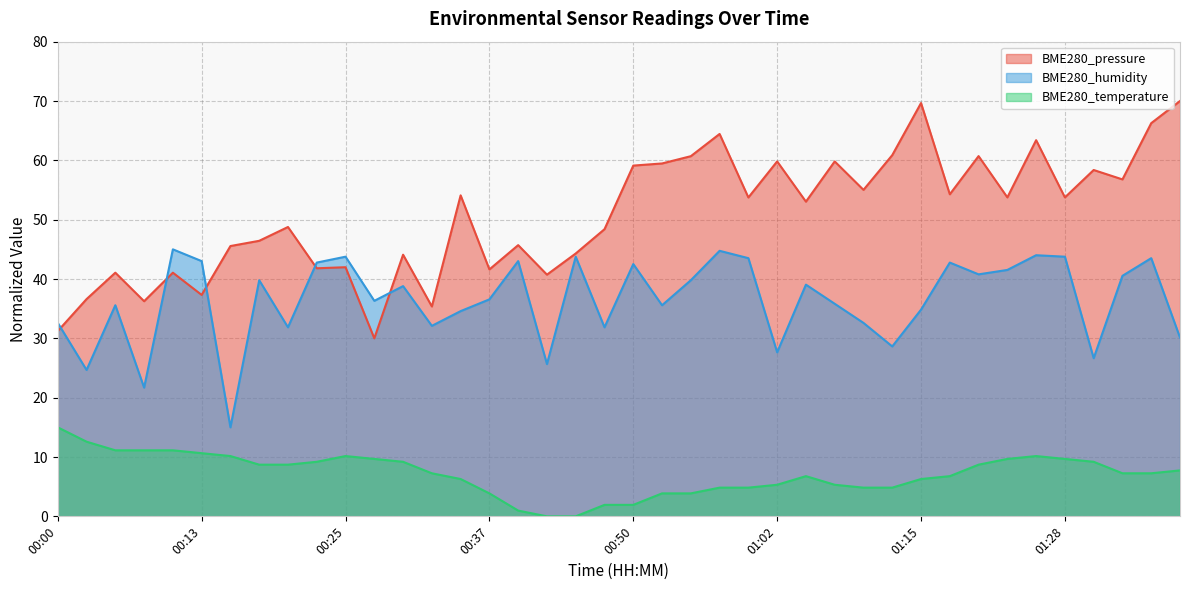

Is the value of BME280_temperature at 00:50 greater than the value of BME280_pressure at 01:23?

No